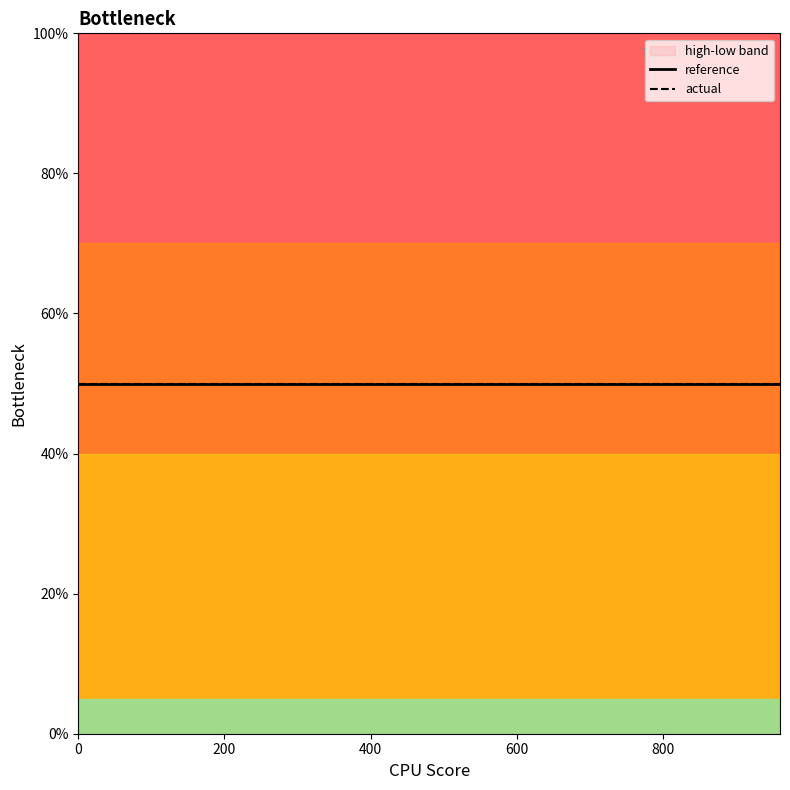

At how many categories does at least one series exceed 50?

17